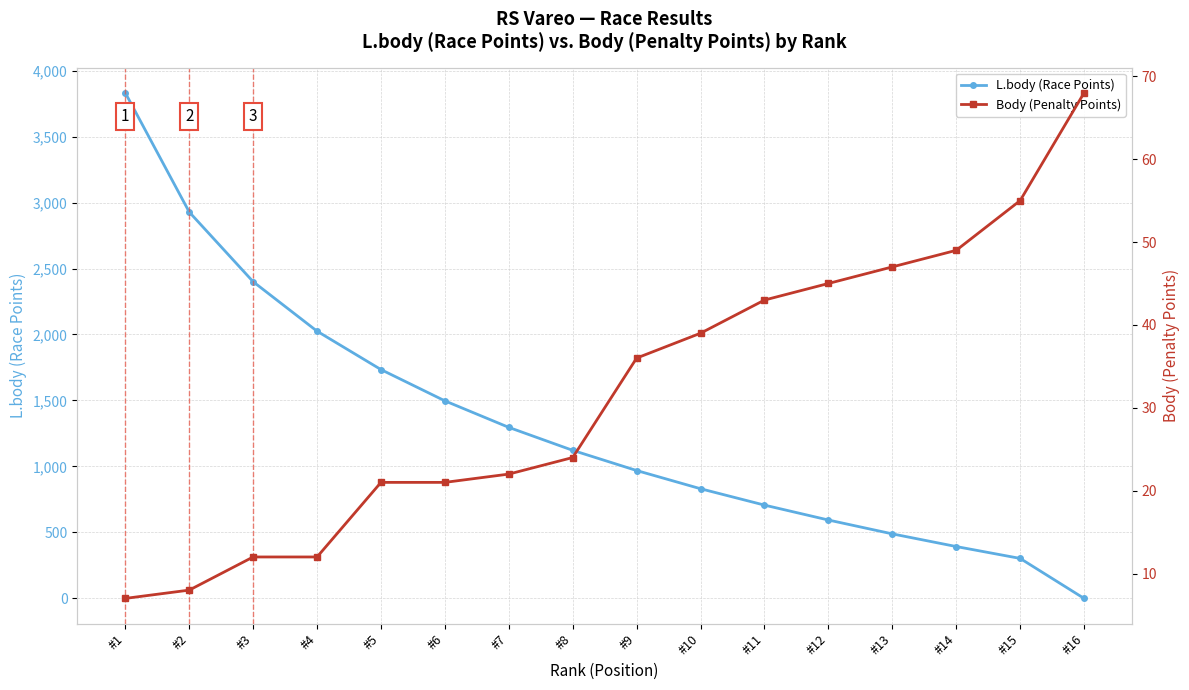

What is the sum of all Body (Penalty Points) values?

509